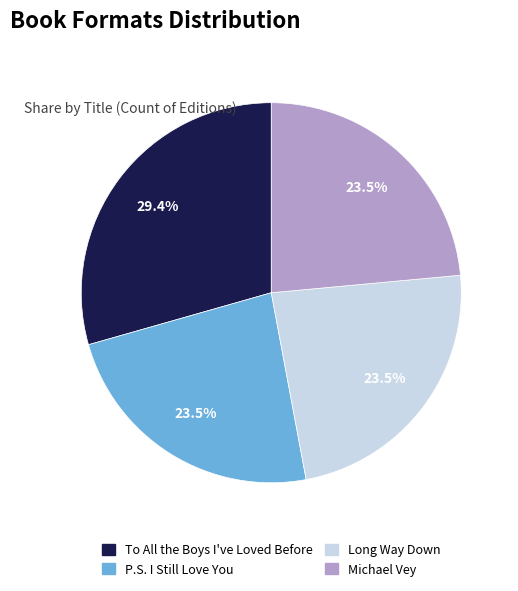

Is there a majority slice in this chart?

No